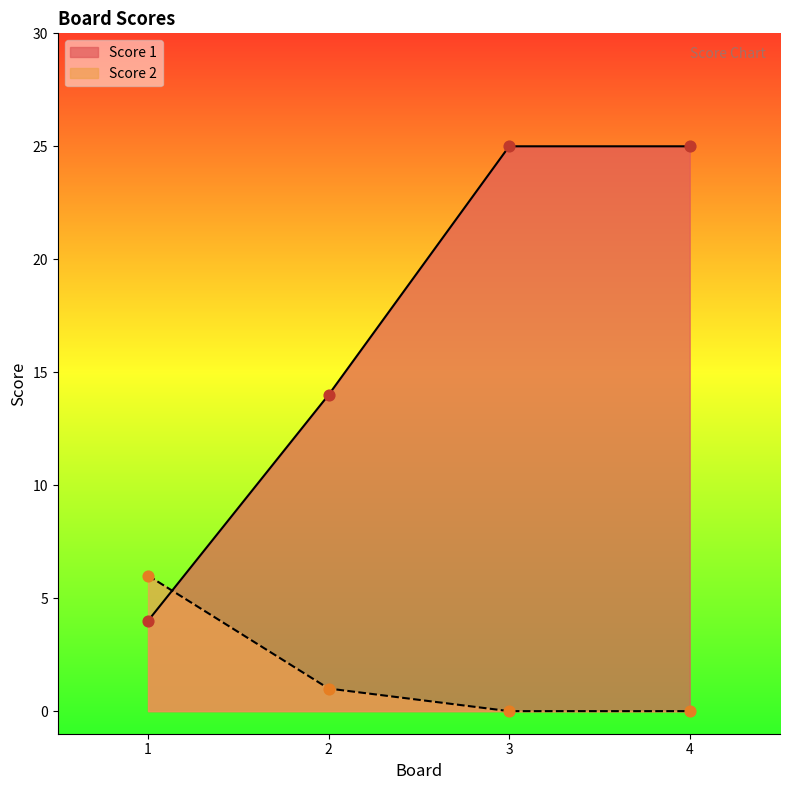

Which series contains the highest Y value?

Score 1